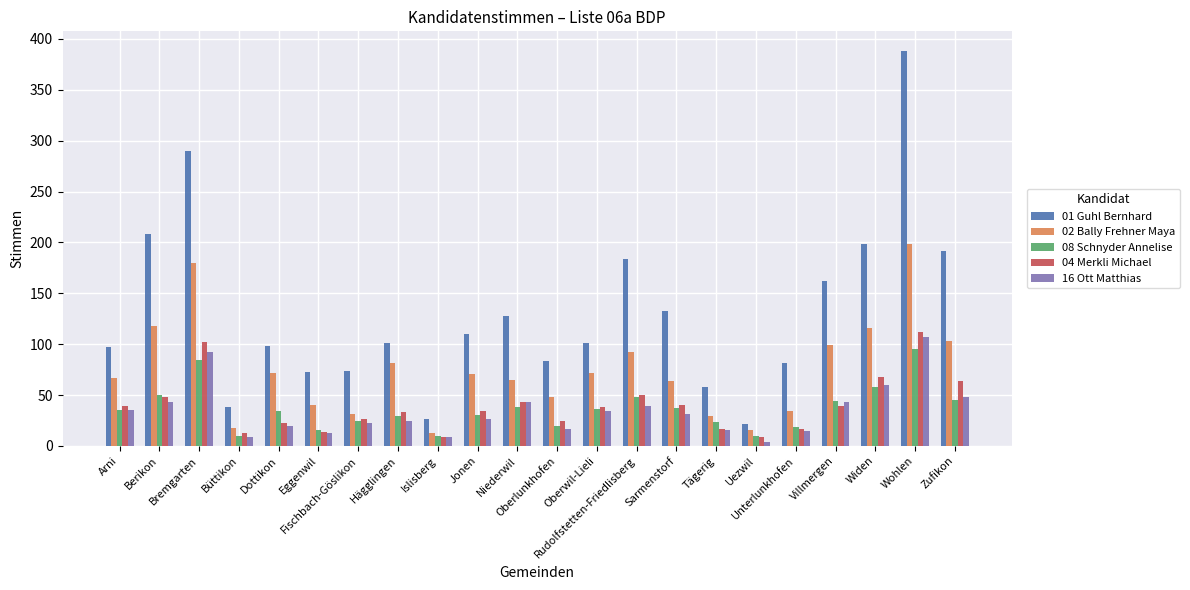

Which series has the largest range (max minus min)?

01 Guhl Bernhard